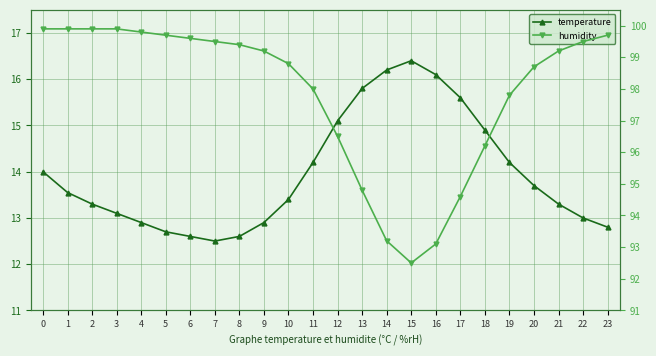

At 8, list the series in order from smallest to largest.

temperature, humidity